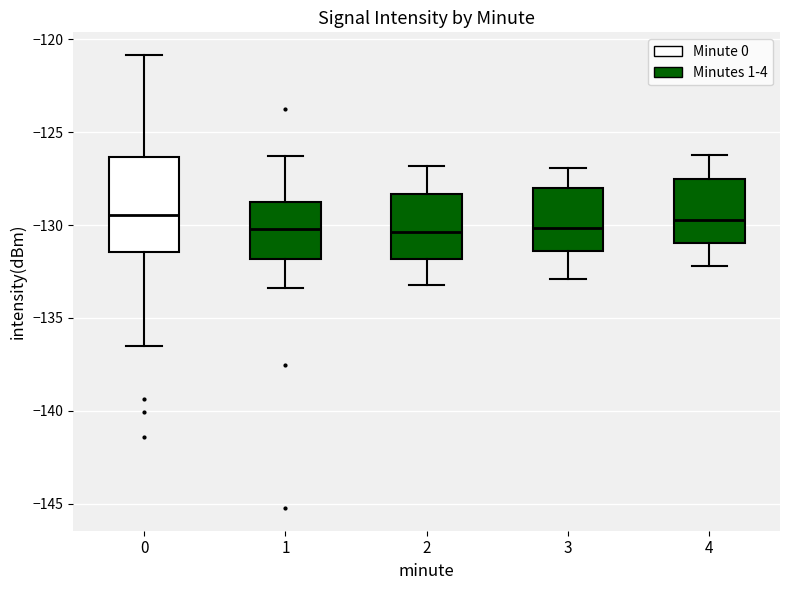

Where is the lower edge of the box at x = 4 on the y-axis? The values are not printed on the chart, so give them approximately, as read against the axis.

-131.0